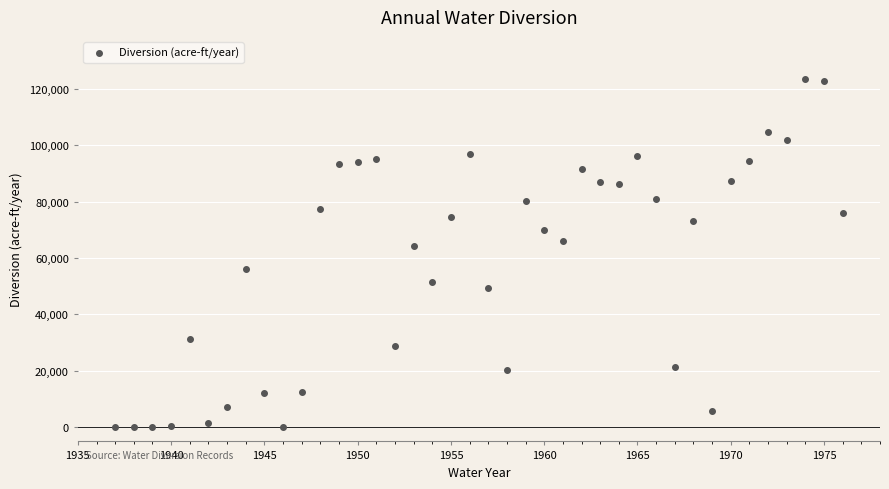

What Y value in the scatter plot is closest to 61780?

64377.0